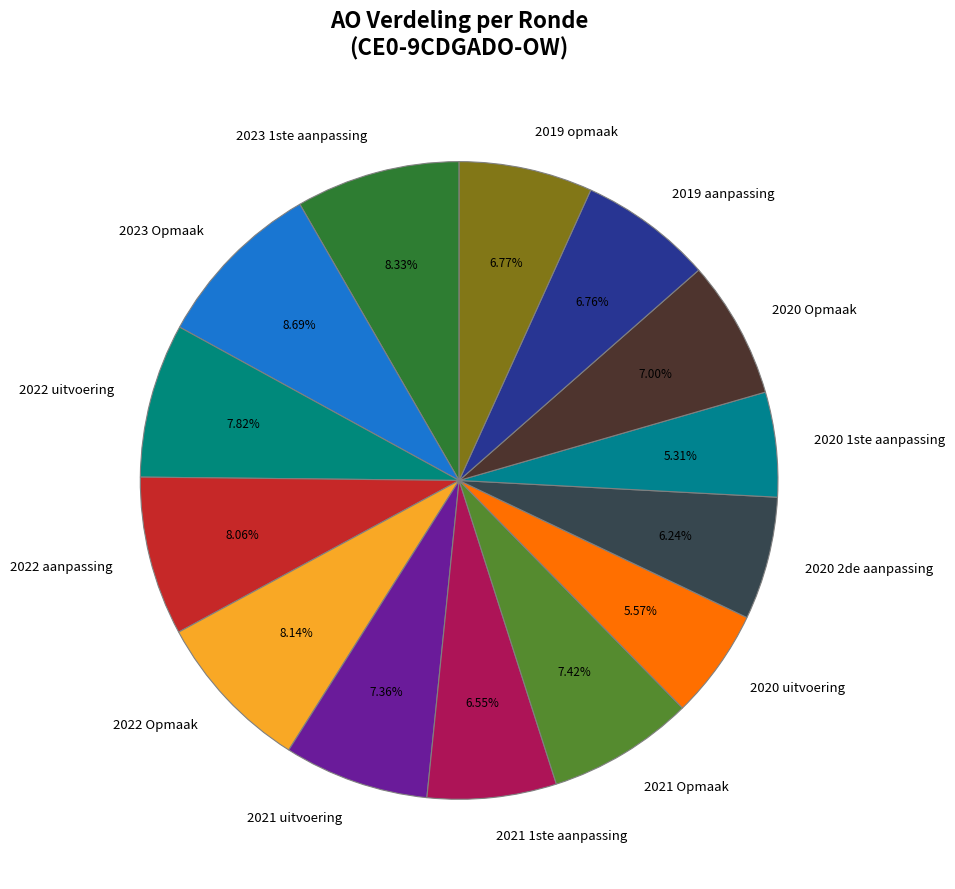

What percentage is the 2020 2de aanpassing slice, to the nearest percent?

6%